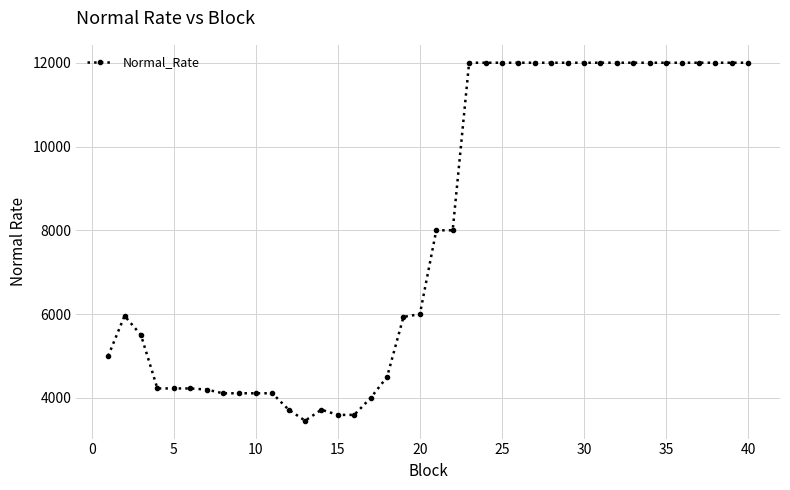

What is the difference between the second highest and minimum values?

8542.9